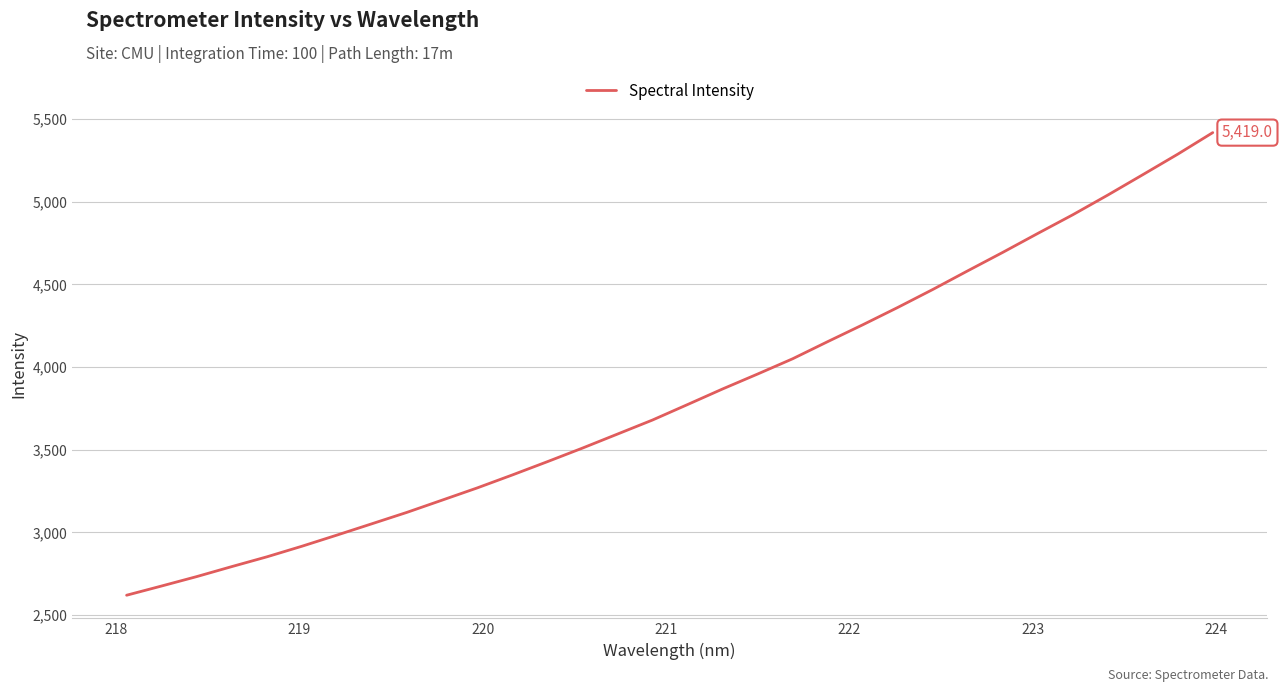

What is the difference between the maximum and minimum values?

2799.6